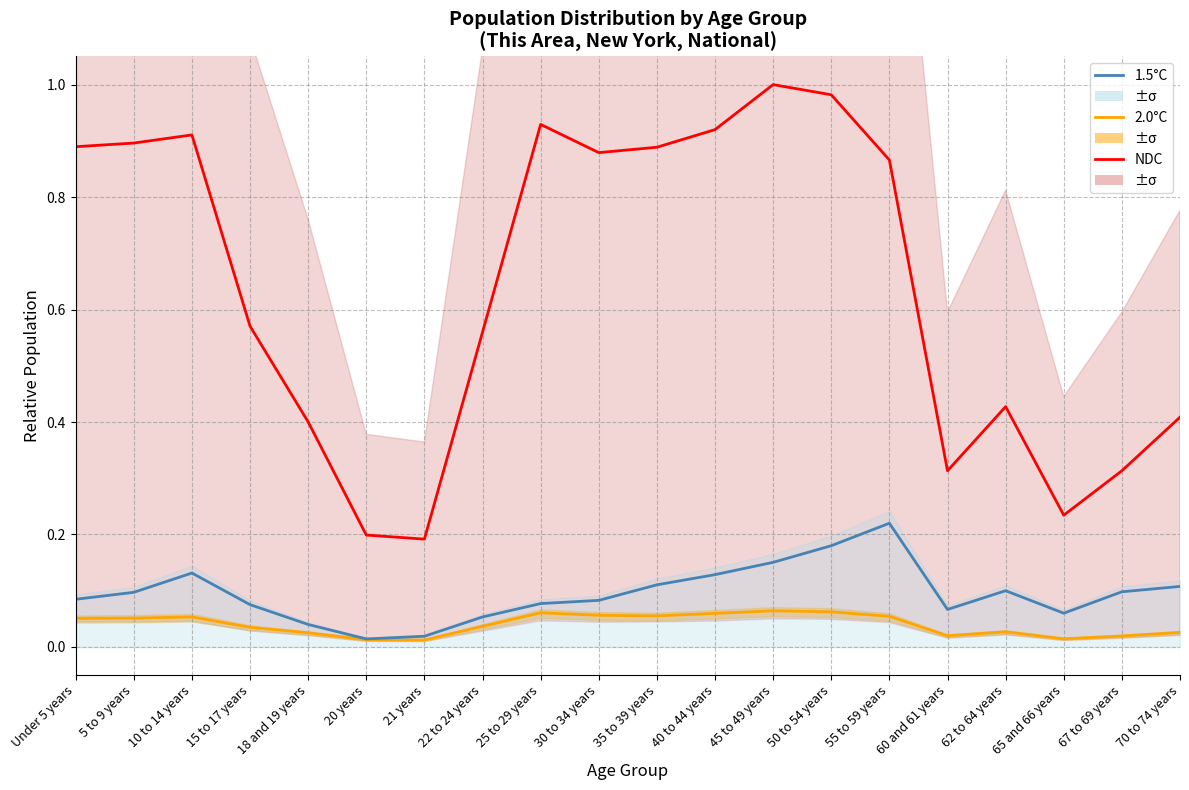

How many lines are shown in the chart?

3